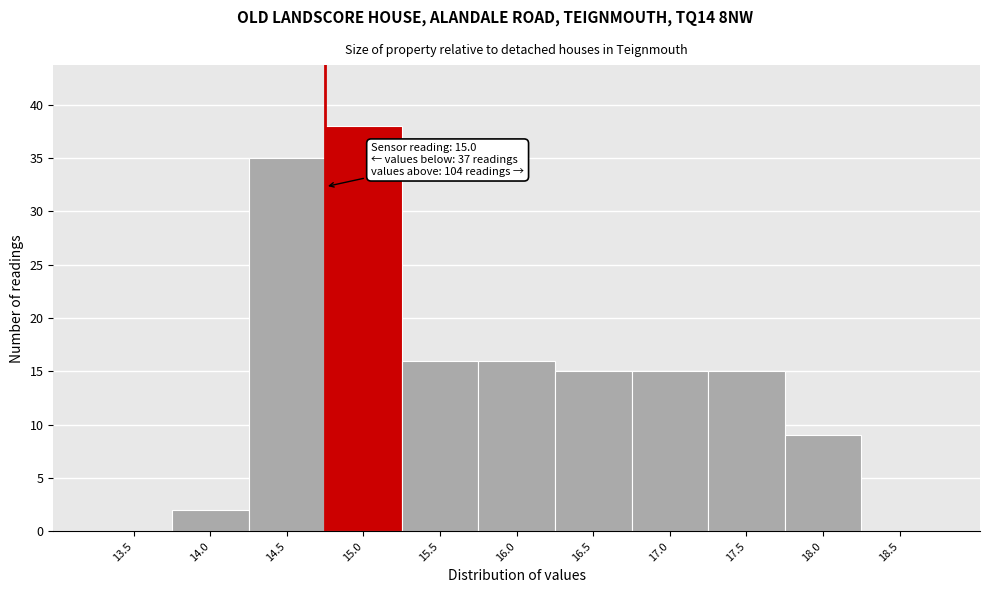

Reading left to right, transcribe all the data shown in this chart.

13.5=0	14.0=2	14.5=35	15.0=38	15.5=16	16.0=16	16.5=15	17.0=15	17.5=15	18.0=9	18.5=0